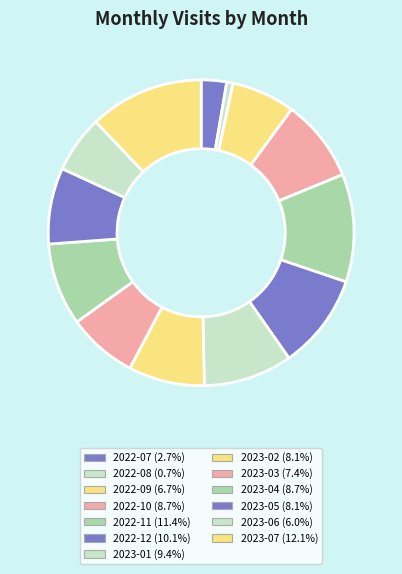

Rank the categories by value from lowest to highest.

2022-08, 2022-07, 2023-06, 2022-09, 2023-03, 2023-02, 2023-05, 2022-10, 2023-04, 2023-01, 2022-12, 2022-11, 2023-07